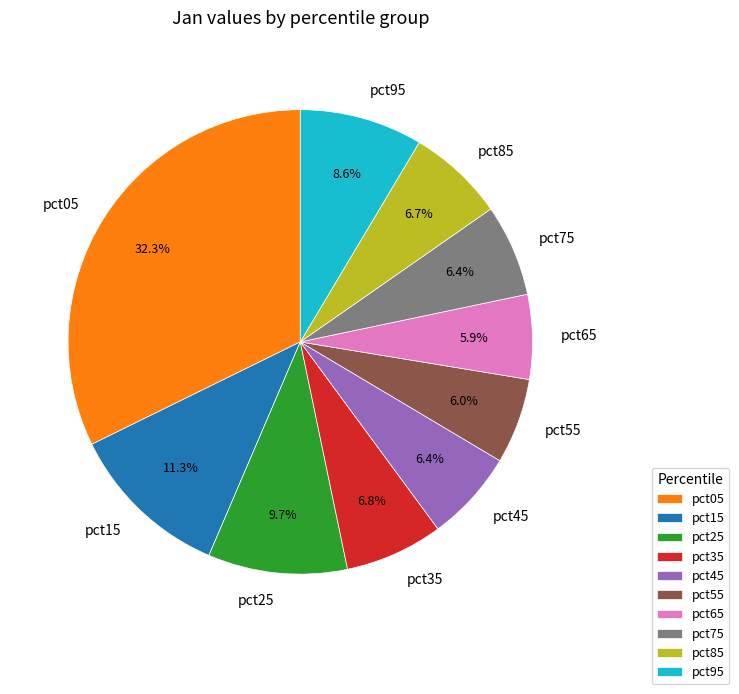

How much of the chart is everything except pct75?

93.6%